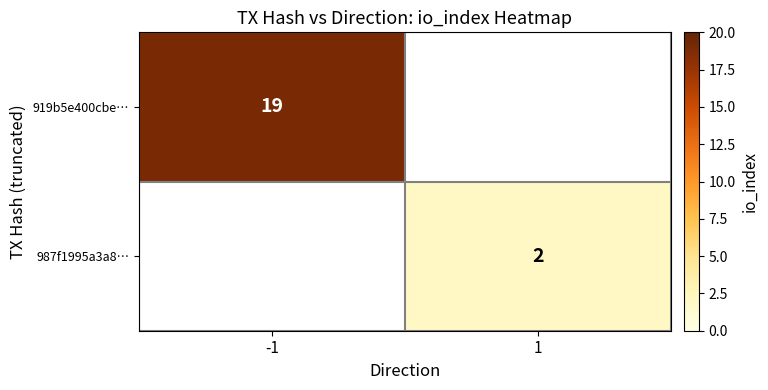

The 987f1995a3a8… series shows 2 at 1. True or false?

True